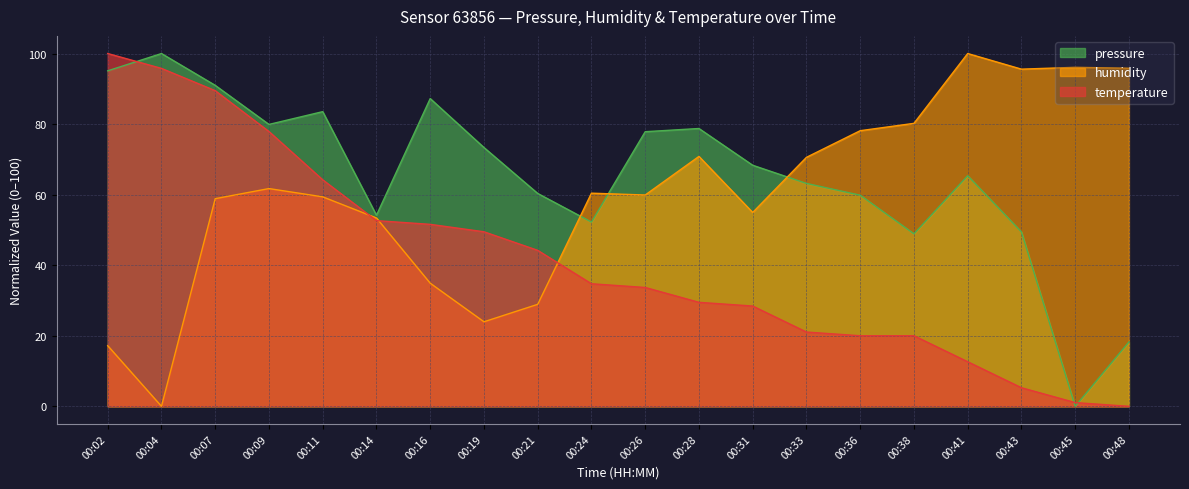

At which label does temperature first exceed 34?

00:02